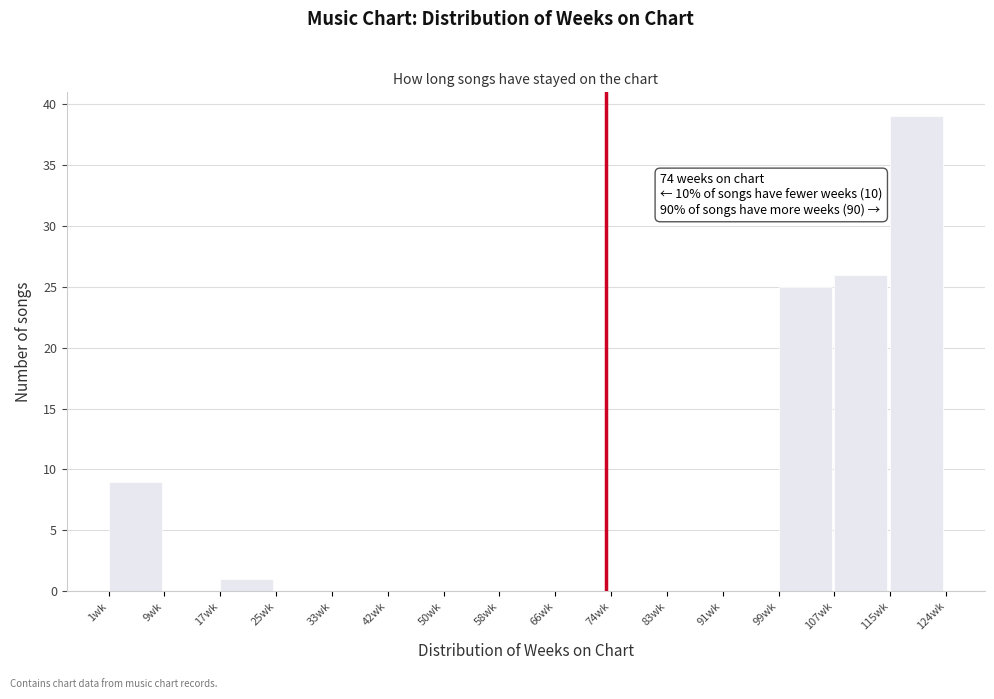

Over which range of the x-axis is the bar tallest?

115.8 to 124.0